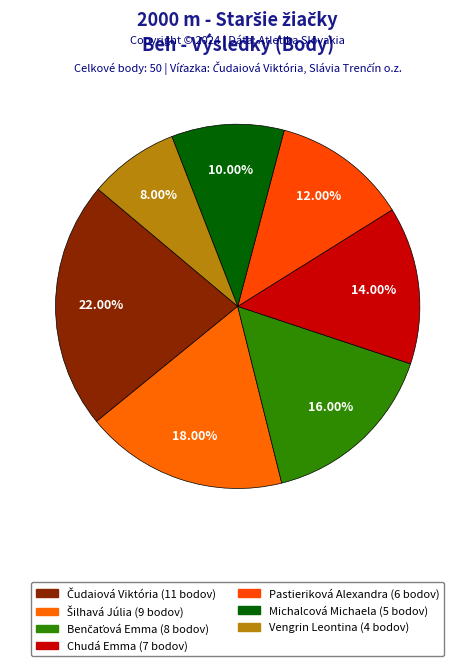

The Chudá Emma slice represents 14% of the pie. True or false?

True